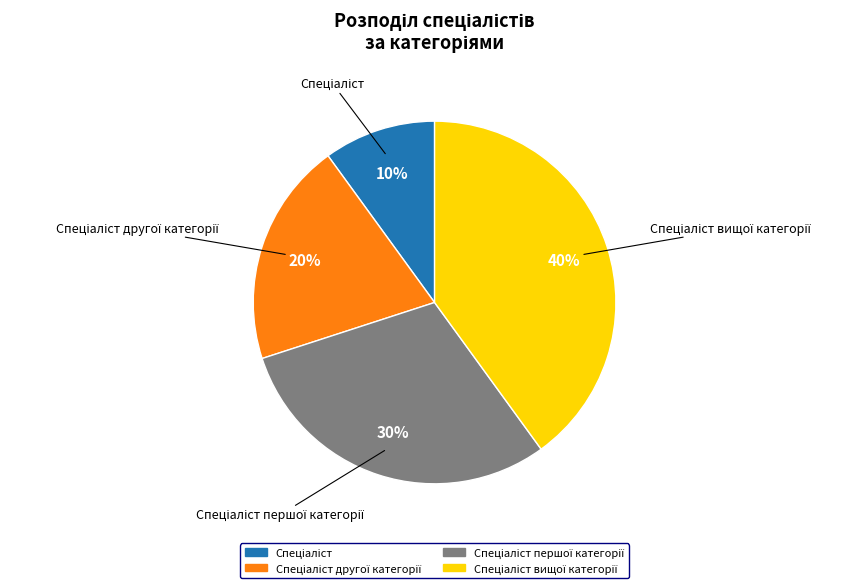

How many slices are in this pie chart?

4